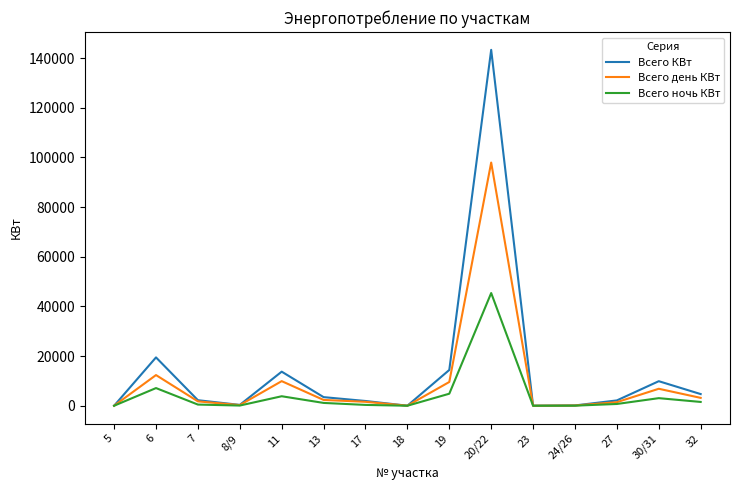

Which series has the largest range (max minus min)?

Всего КВт